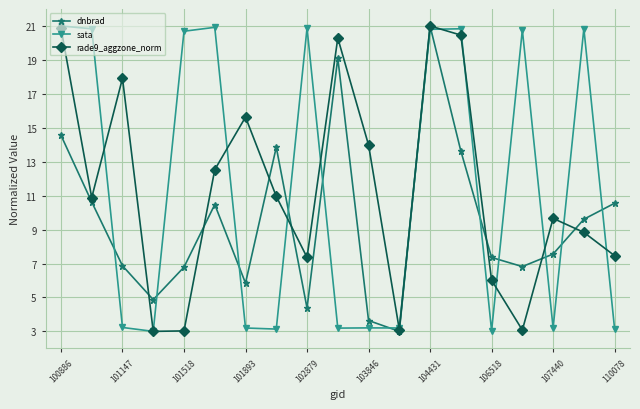

What is the value of the sata point at the 11th from the left?

3.2